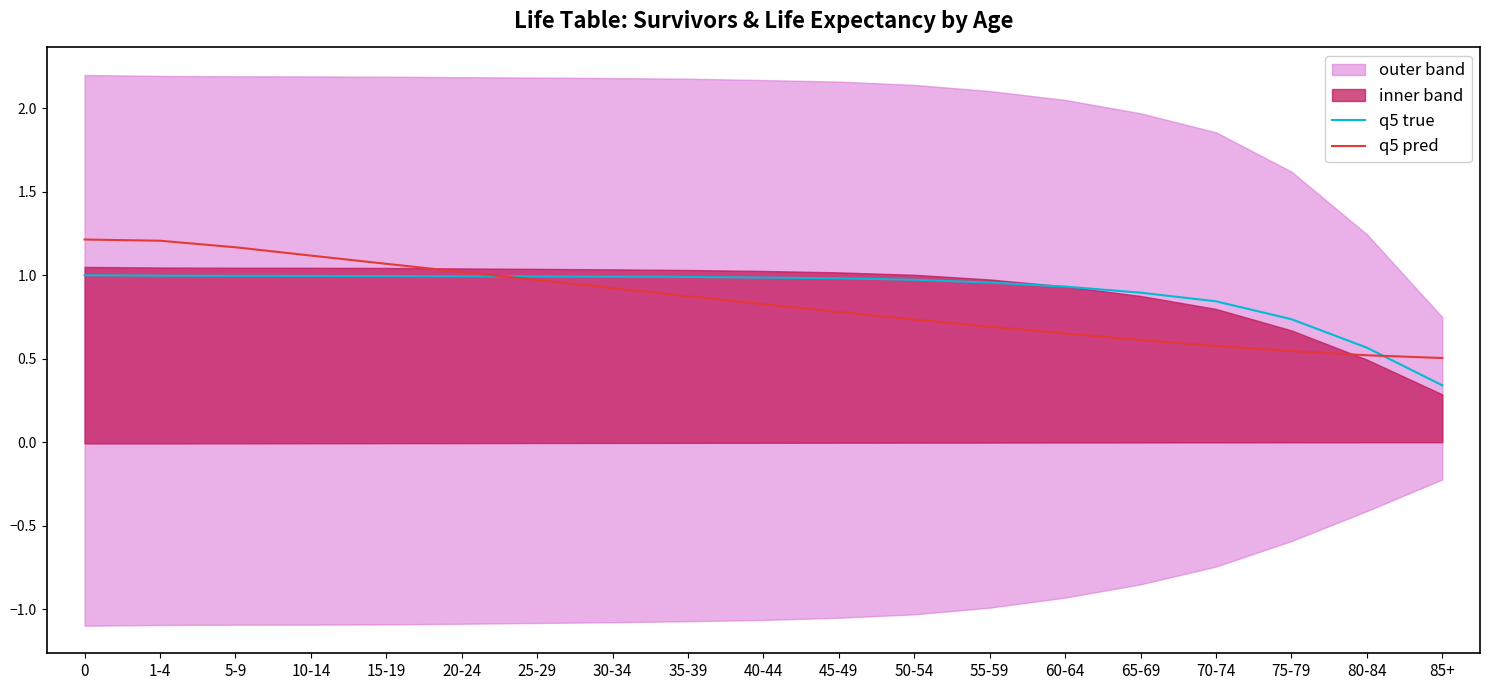

Reading left to right, extract all data points from this chart.

q5 true: 1.0	1.0	1.0	1.0	1.0	1.0	1.0	1.0	1.0	1.0	1.0	1.0	1.0	0.9	0.9	0.8	0.7	0.6	0.3
q5 pred: 1.2	1.2	1.2	1.1	1.1	1.0	1.0	0.9	0.9	0.8	0.8	0.7	0.7	0.7	0.6	0.6	0.5	0.5	0.5